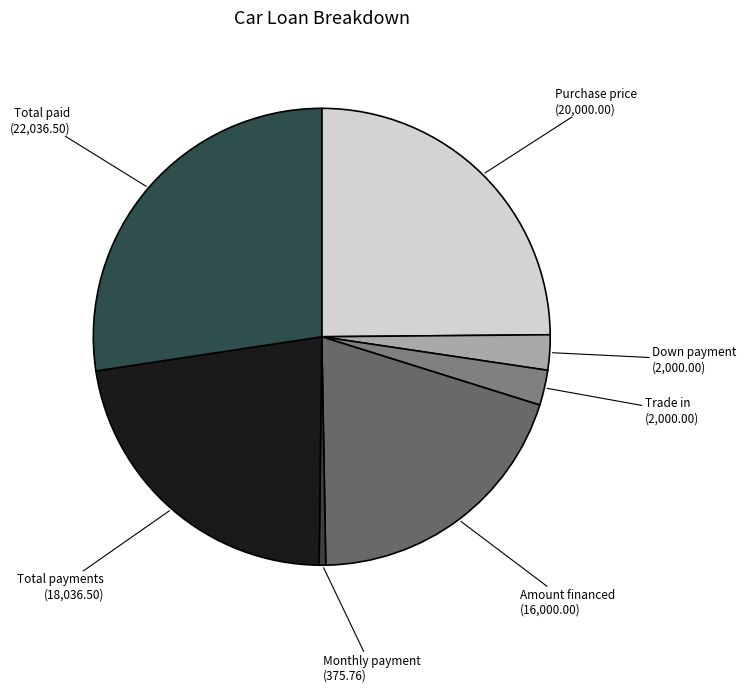

What is the largest slice in the pie chart?

Total paid